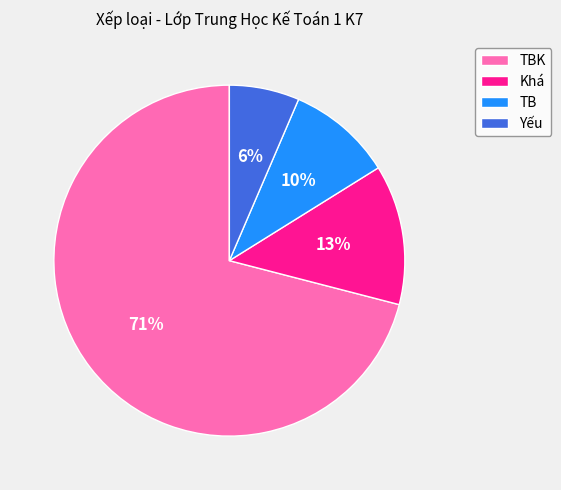

Does any single category account for the majority?

Yes